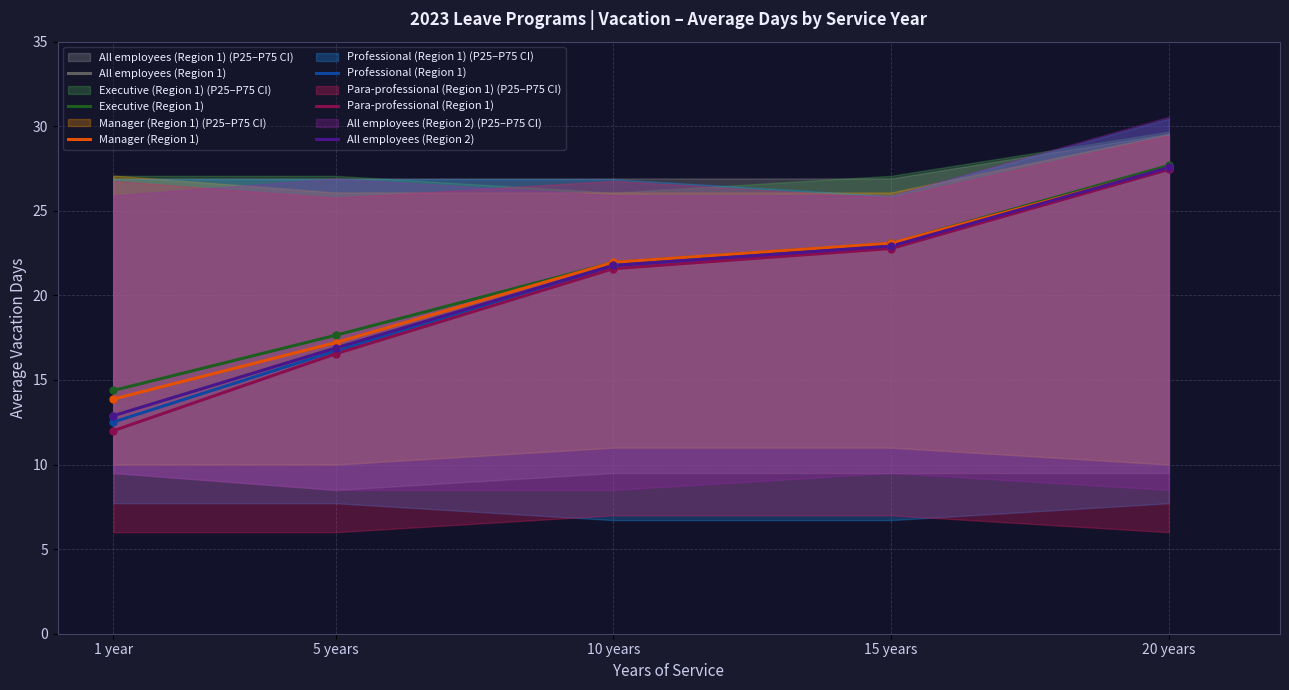

True or false: Professional (Region 1) and Executive (Region 1) cross at least once.

False